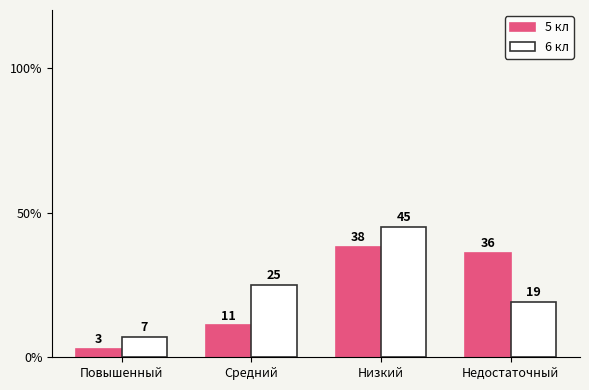

What is the difference between the 5 кл values at Средний and Низкий?

27